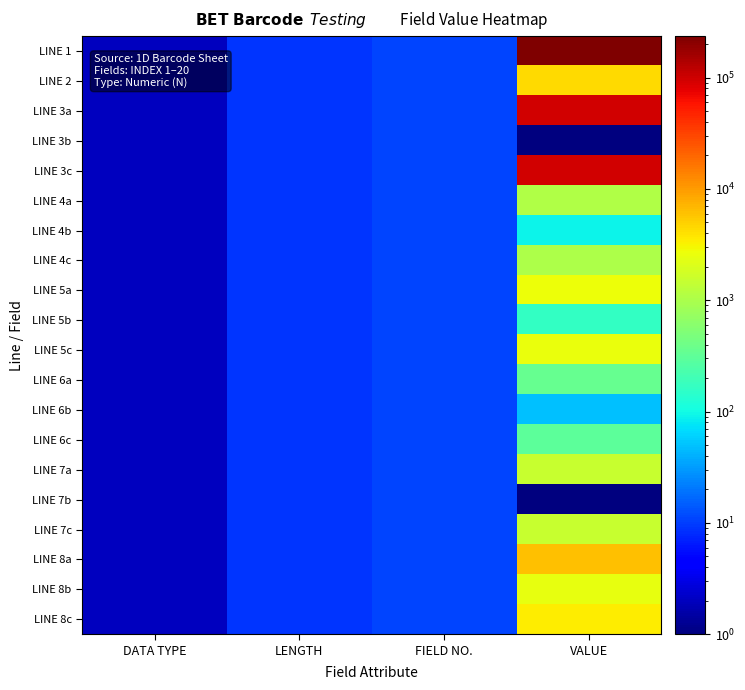

At how many categories does at least one series exceed 229630?

1